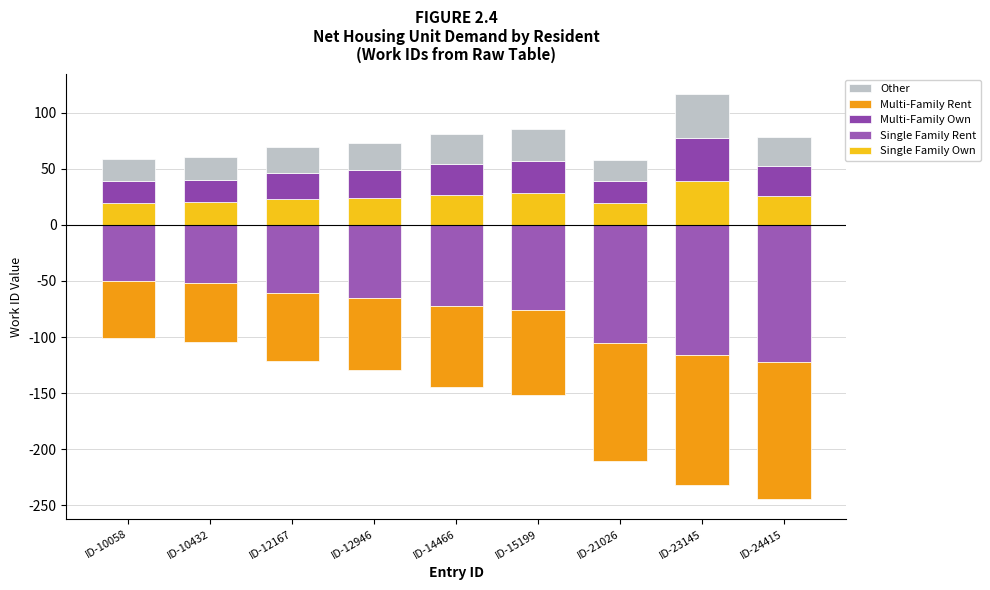

Rank the categories by Other value from lowest to highest.

ID-21026, ID-10058, ID-10432, ID-12167, ID-12946, ID-24415, ID-14466, ID-15199, ID-23145